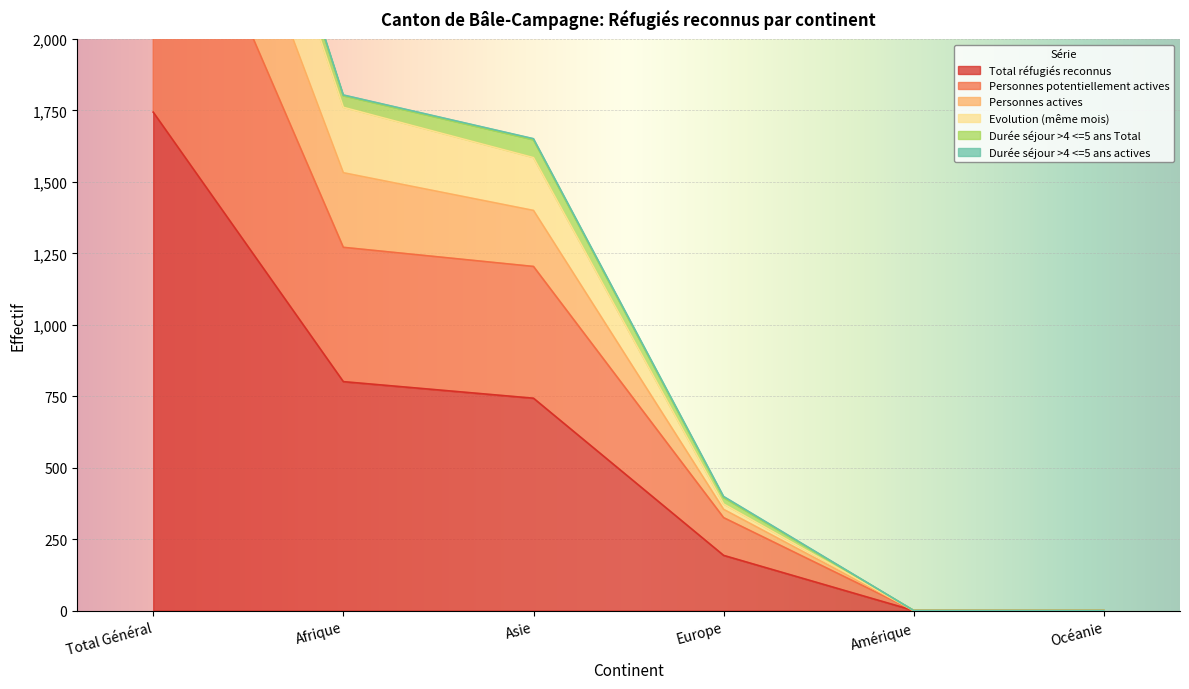

At which category does the chart reach its peak across all series?

Total Général